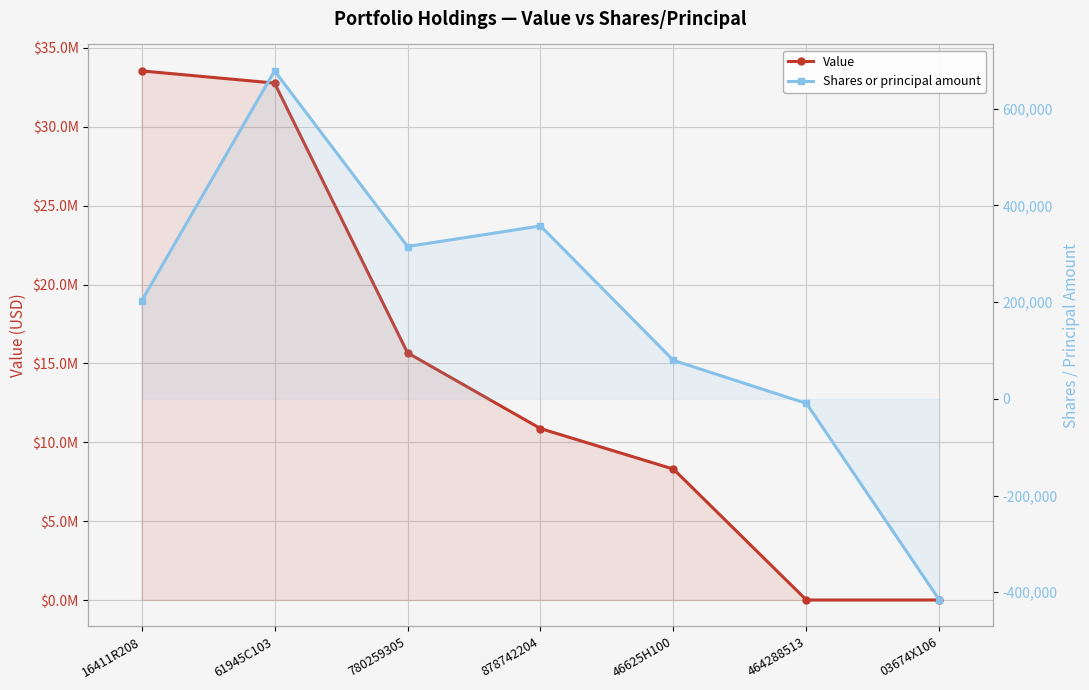

True or false: Value and Shares or principal amount intersect in this chart.

False